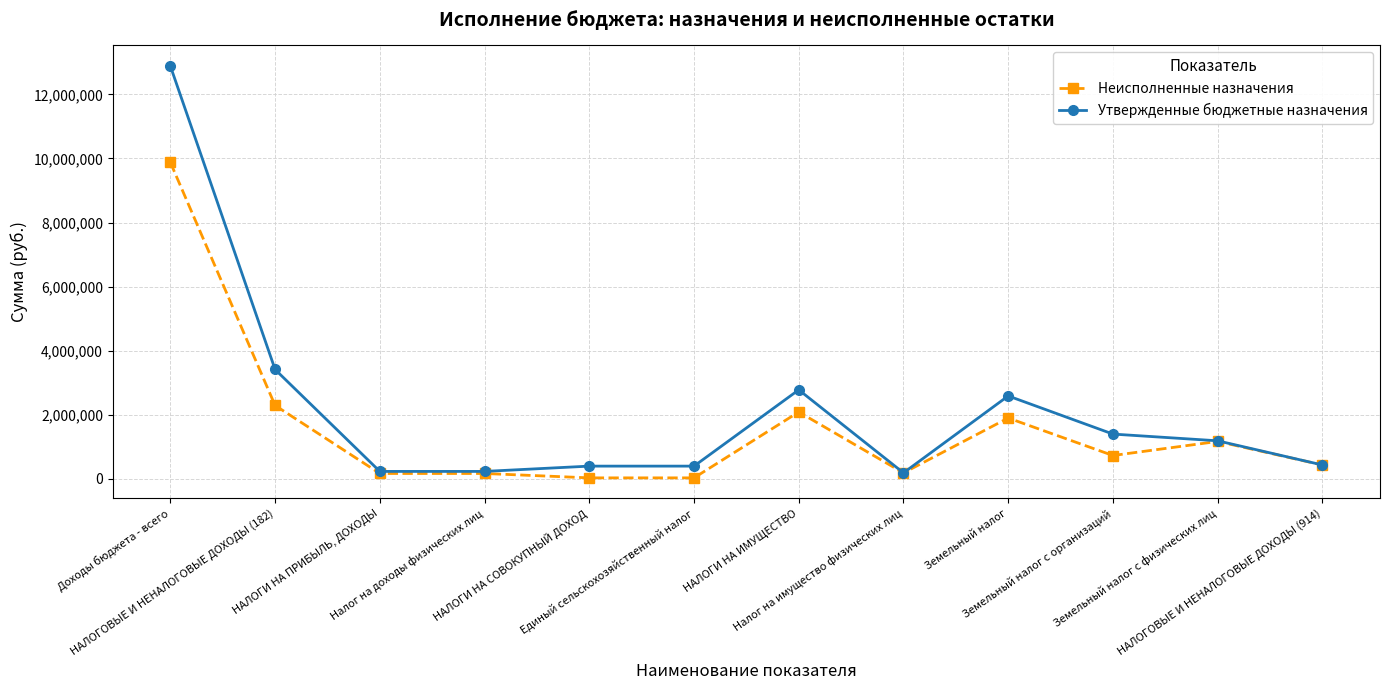

What is the value of the Утвержденные бюджетные назначения point at the 12th from the left?

436000.0